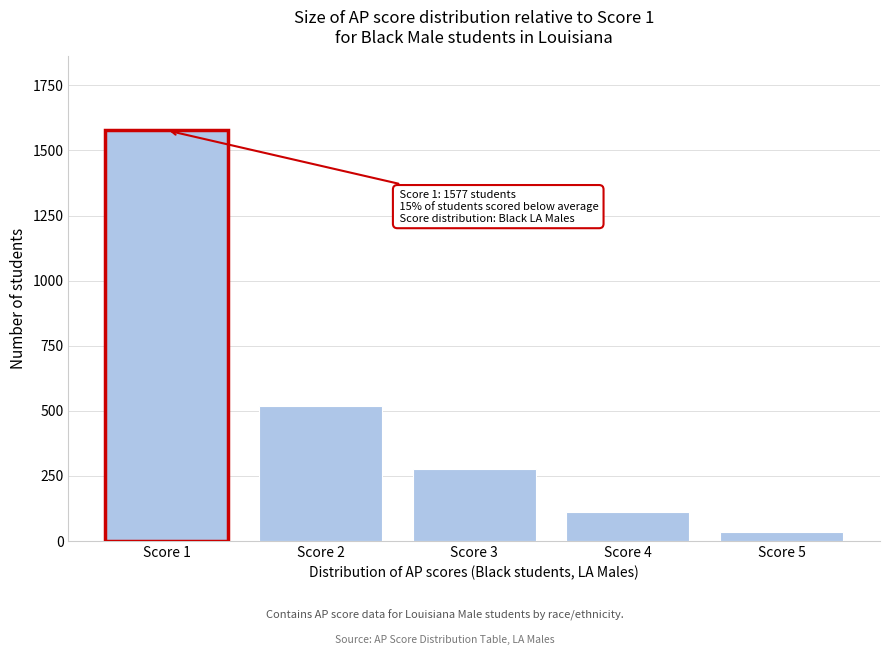

Reading right to left, transcribe all the data shown in this chart.

Score 5=35	Score 4=112	Score 3=277	Score 2=519	Score 1=1577